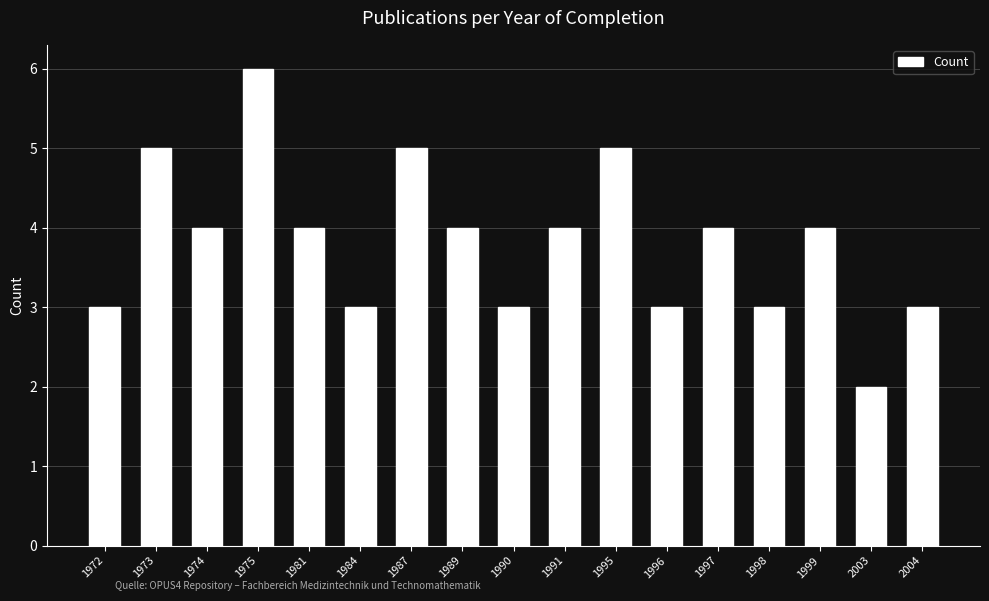

At which category does the chart reach its peak across all series?

1975